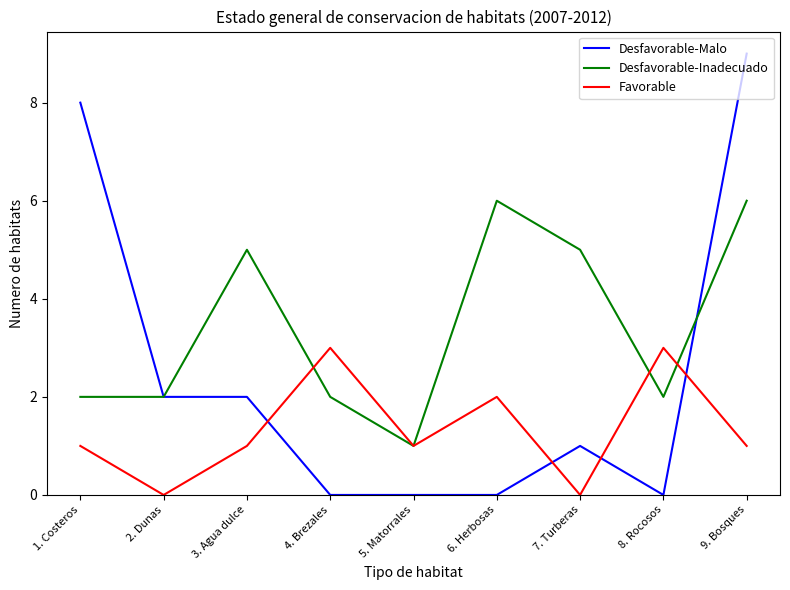

Which series changed the most between 5. Matorrales and 9. Bosques?

Desfavorable-Malo